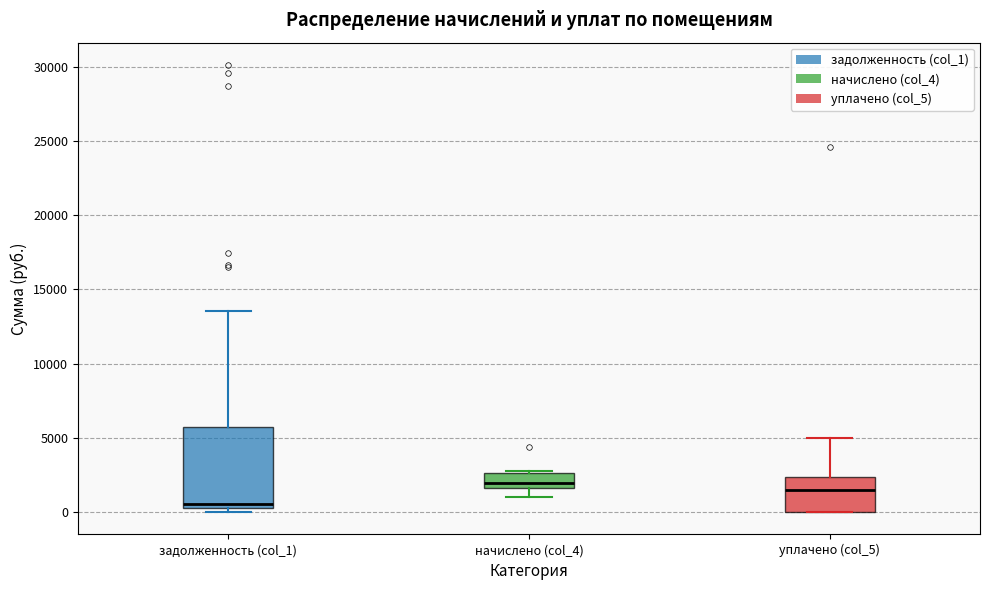

Reading left to right, read every box against the y-axis: the position of its median line, the range the box covers, and the ends of its whiskers. The values are not printed on the chart, so give them approximately, as read against the axis.

задолженность (col_1): median 500 (just above the box's lower edge), box 500 to 5500, whiskers 0 to 13500
начислено (col_4): median 2000, box 1500 to 2500, whiskers 1000 to 3000
уплачено (col_5): median 1500, box 0 to 2500, whiskers 0 to 5000